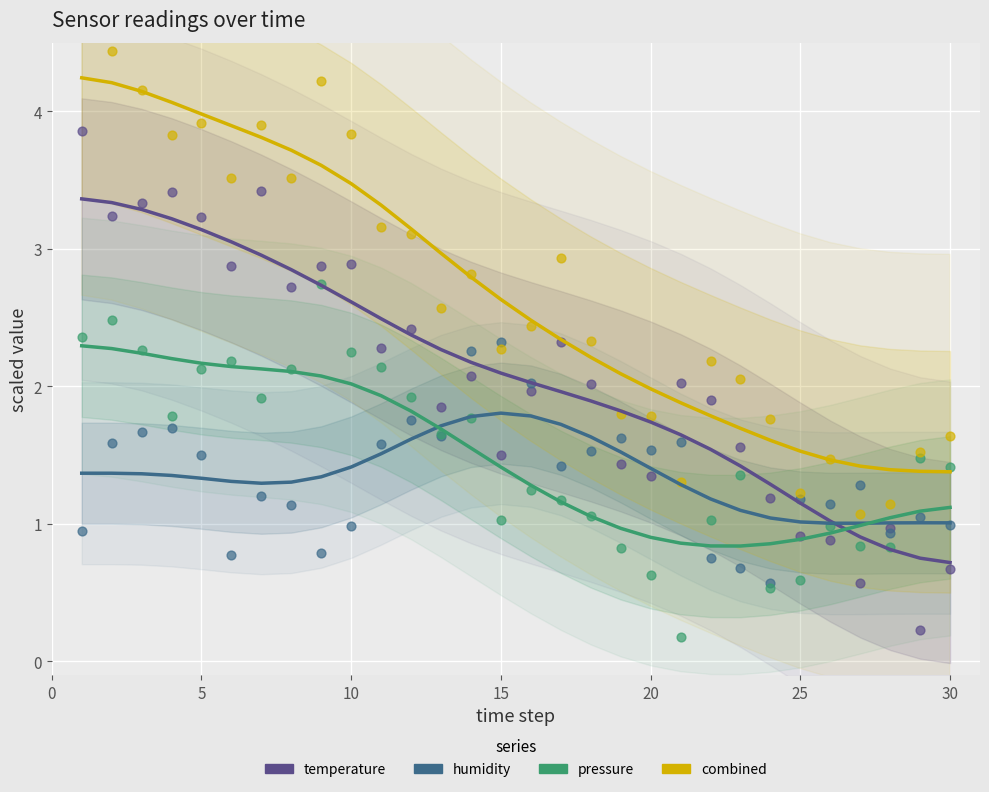

Which series has the largest Y range (max minus min)?

temperature